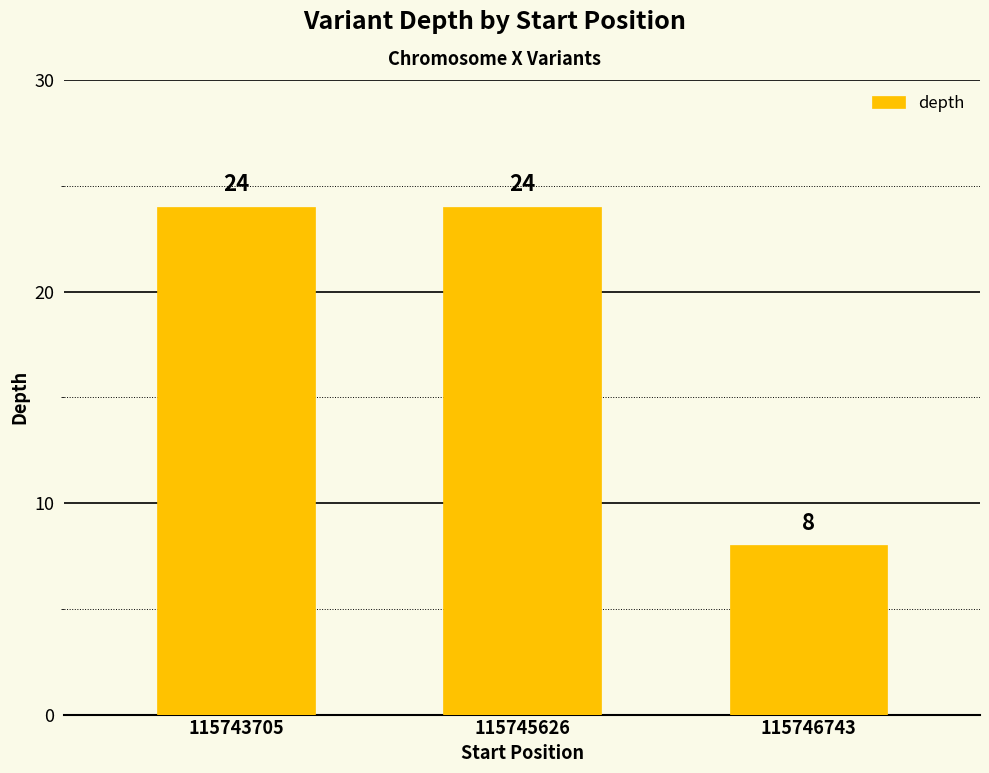

What is the average value?

19